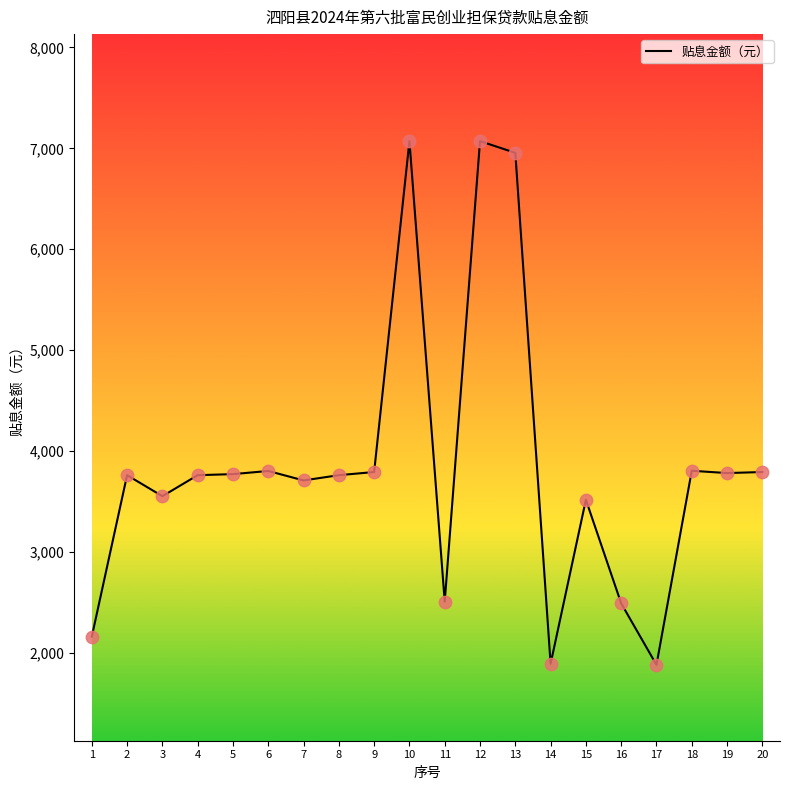

Approximately how many times larger is the value at 16 compared to 13?

0.4